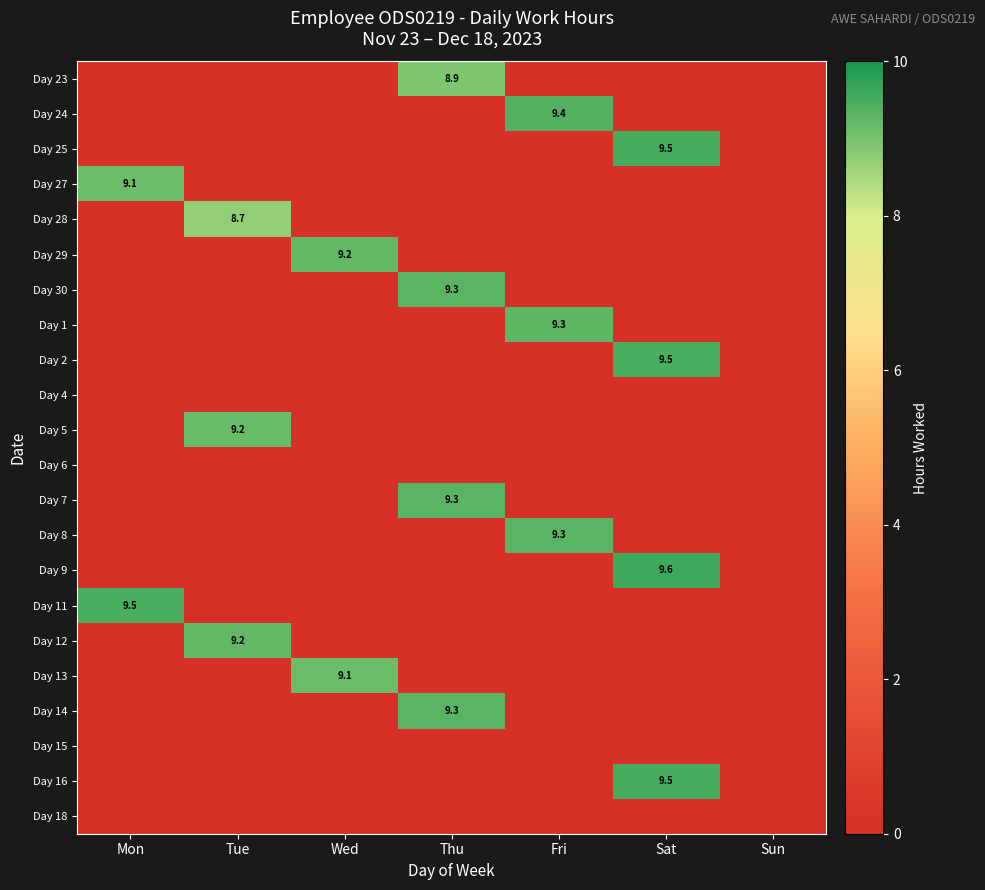

Is it true that Day 14 equals 13.4 at Thu?

False